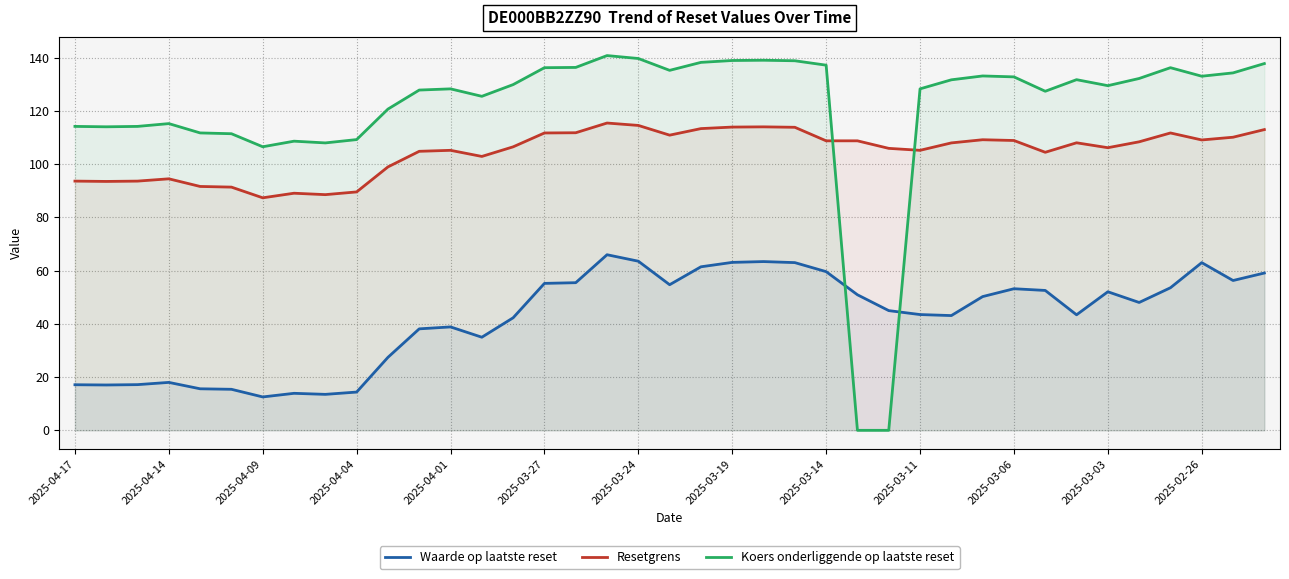

What is the value of the Waarde op laatste reset point at the 7th from the left?

12.5